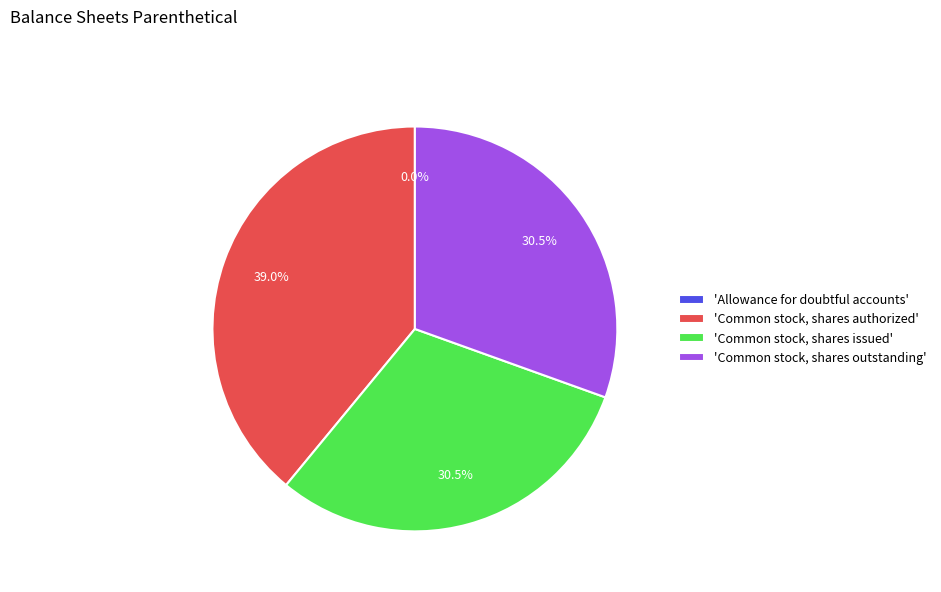

To the nearest percent, what is the difference between the largest and smallest slice percentages?

39%